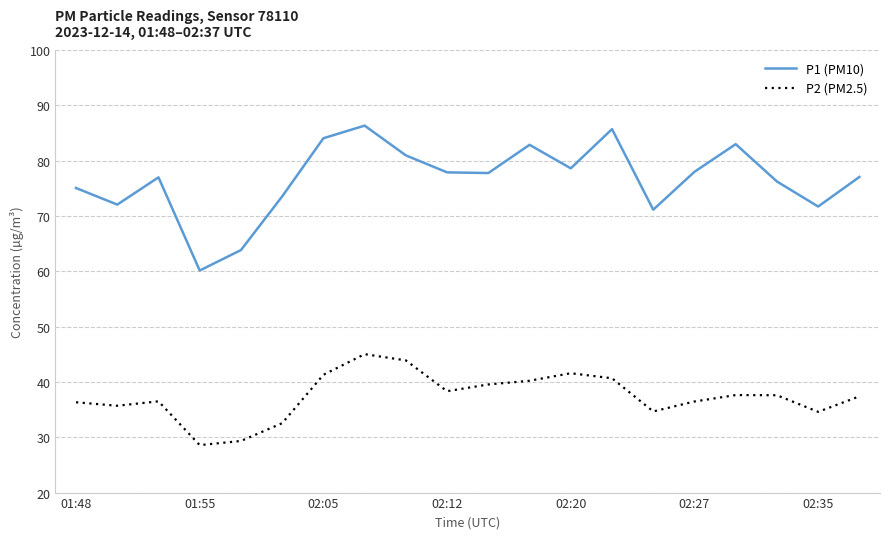

Which series has the widest spread of values?

P1 (PM10)